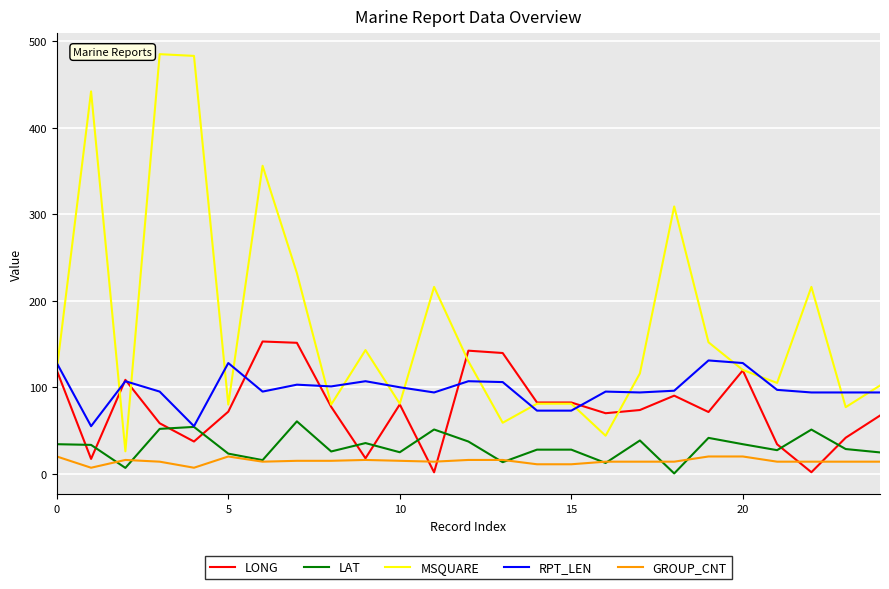

List the series in order of their peak value, lowest first.

GROUP_CNT, LAT, RPT_LEN, LONG, MSQUARE